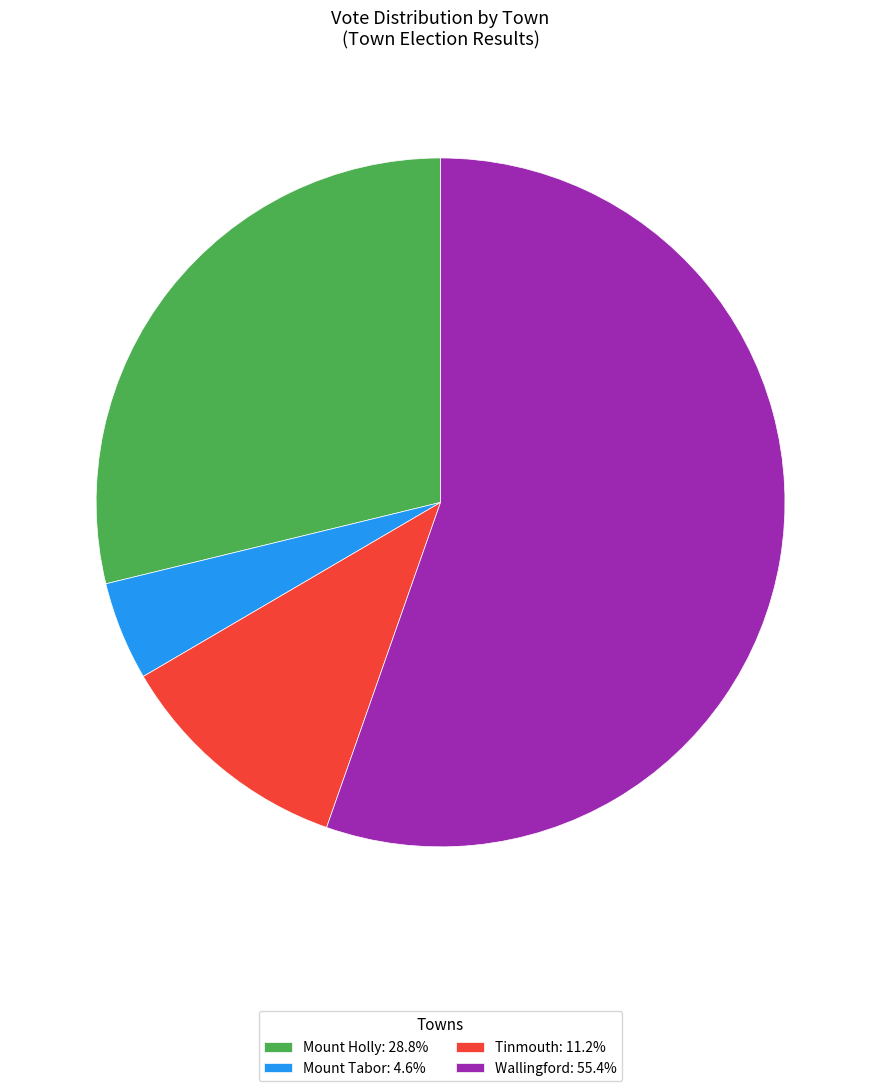

Combined, do Tinmouth: 11.2% and Wallingford: 55.4% account for over 50%?

Yes